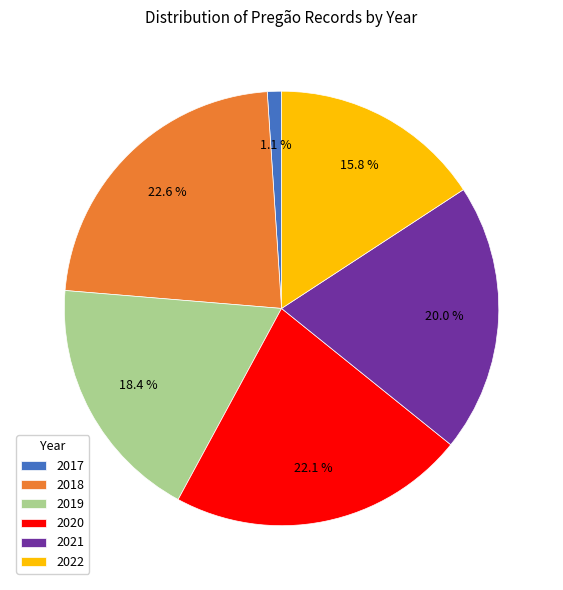

What percentage is the 2018 slice, to the nearest percent?

23%